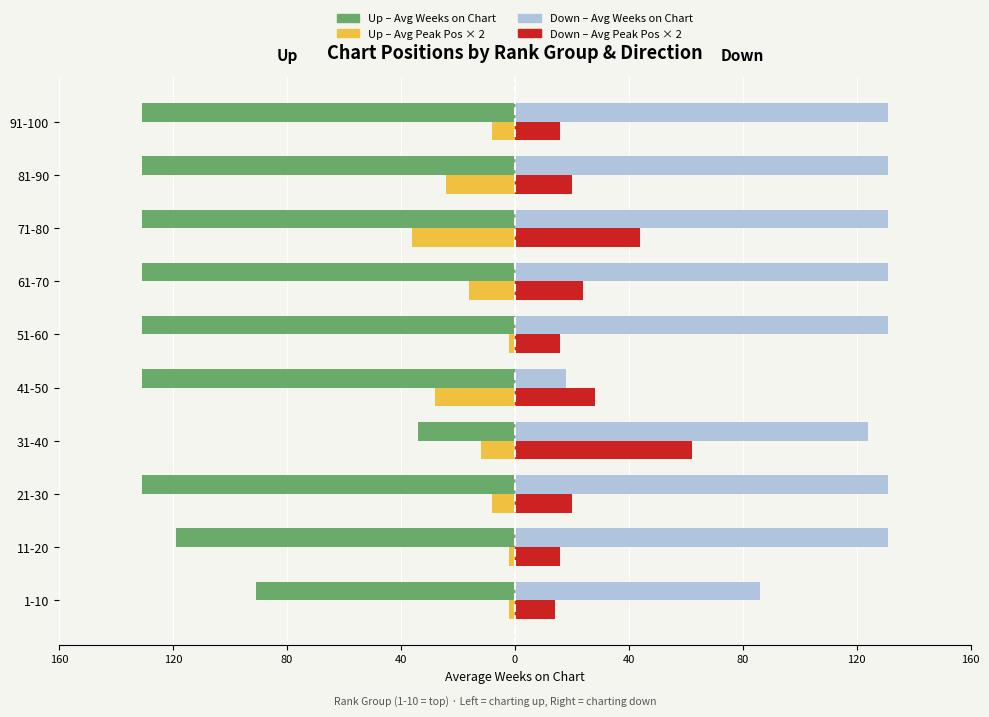

What are all the series names shown in the legend?

Up – Avg Weeks on Chart, Up – Avg Peak Pos × 2, Down – Avg Weeks on Chart, Down – Avg Peak Pos × 2